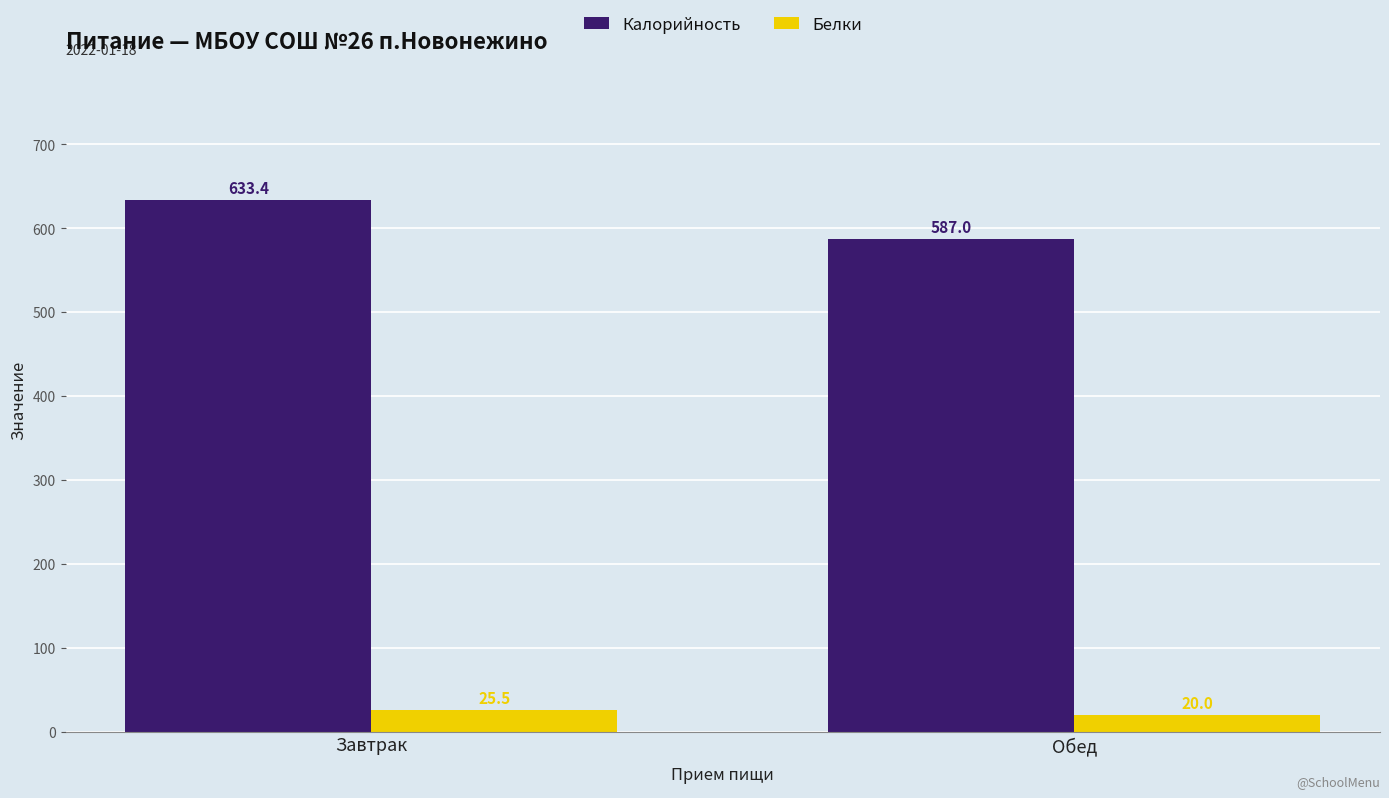

Which category has the lowest value in the Белки series?

Обед